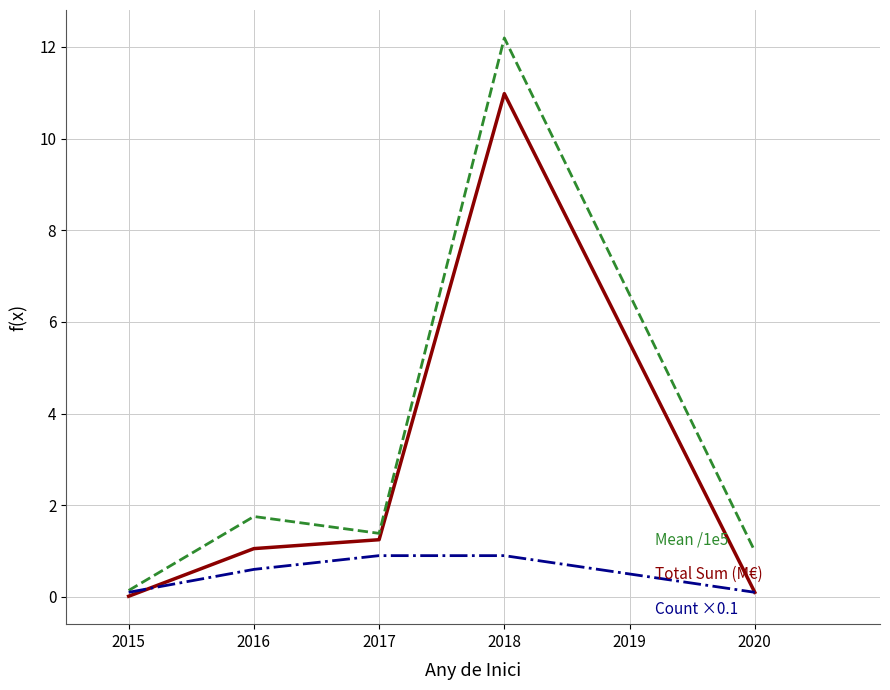

At which category is the sum across all series the highest?

2018